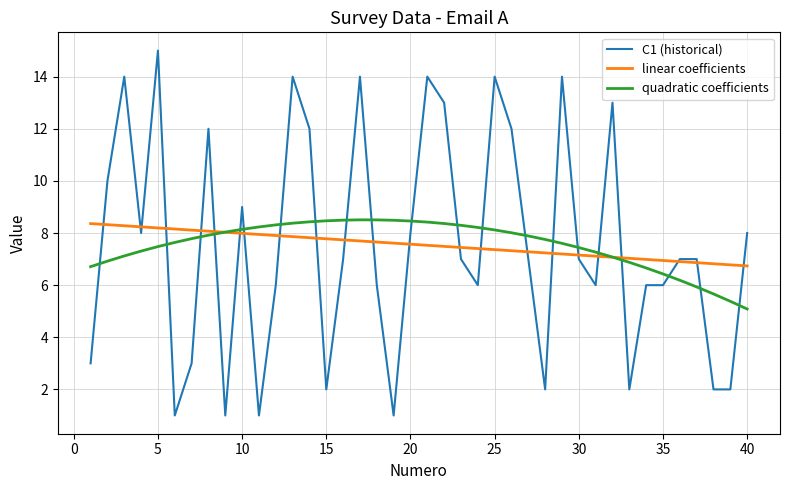

True or false: quadratic coefficients and C1 (historical) cross at least once.

True